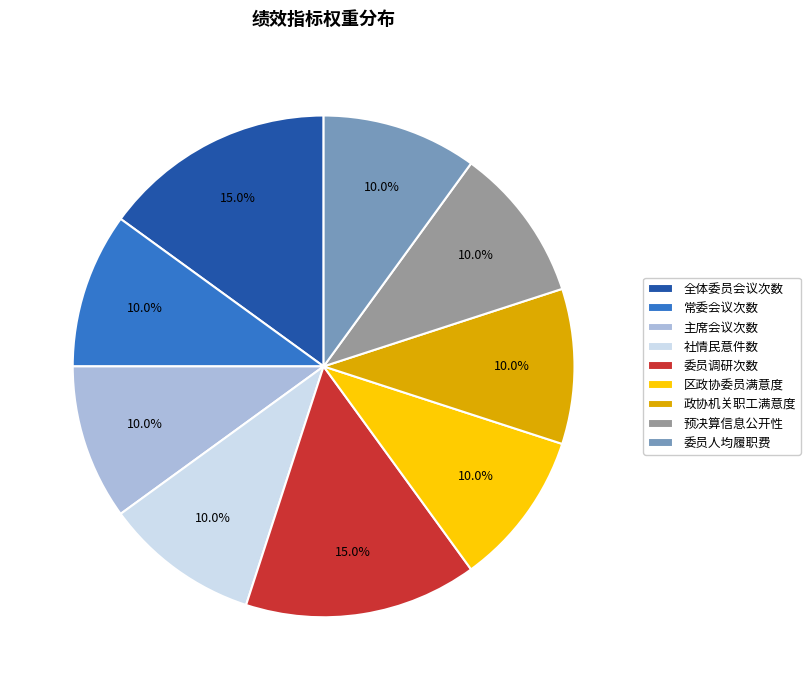

True or false: 预决算信息公开性 accounts for 1% of the total.

False